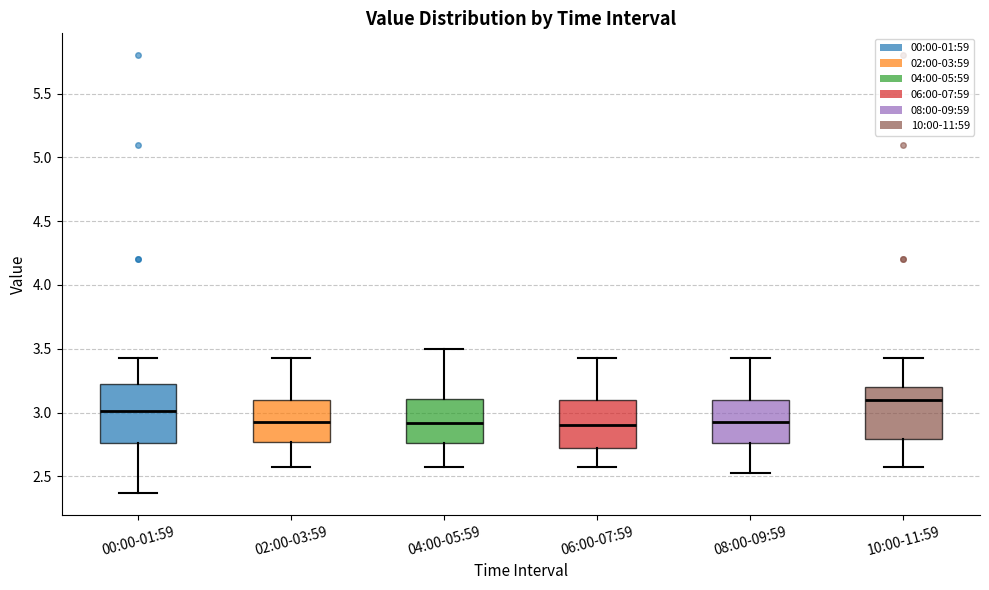

Which box's median line is the highest?

10:00-11:59